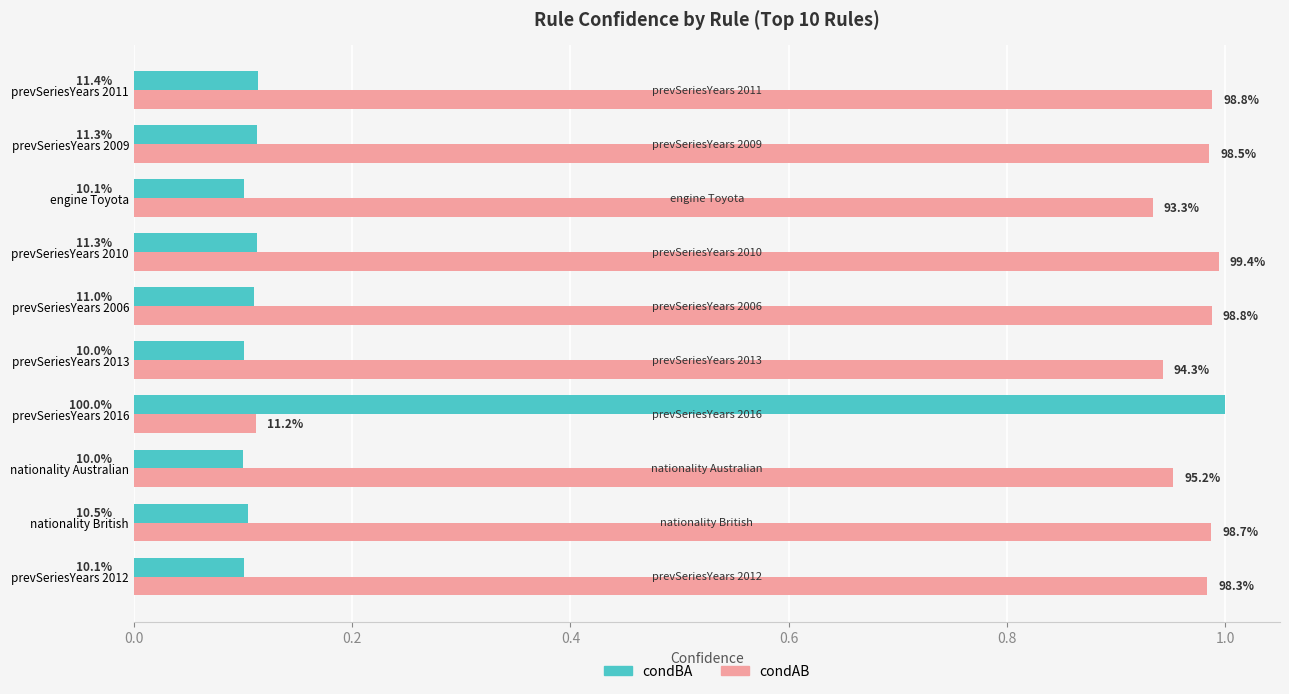

What are all the series names shown in the legend?

condBA, condAB